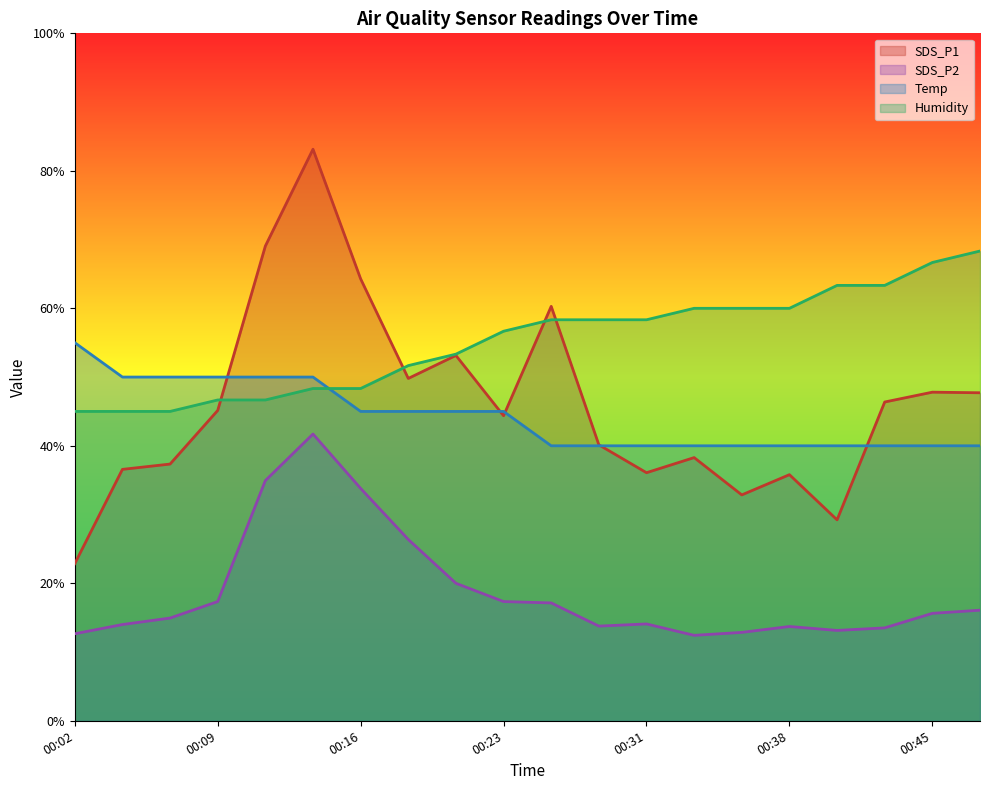

At which category does the chart reach its minimum across all series?

00:33